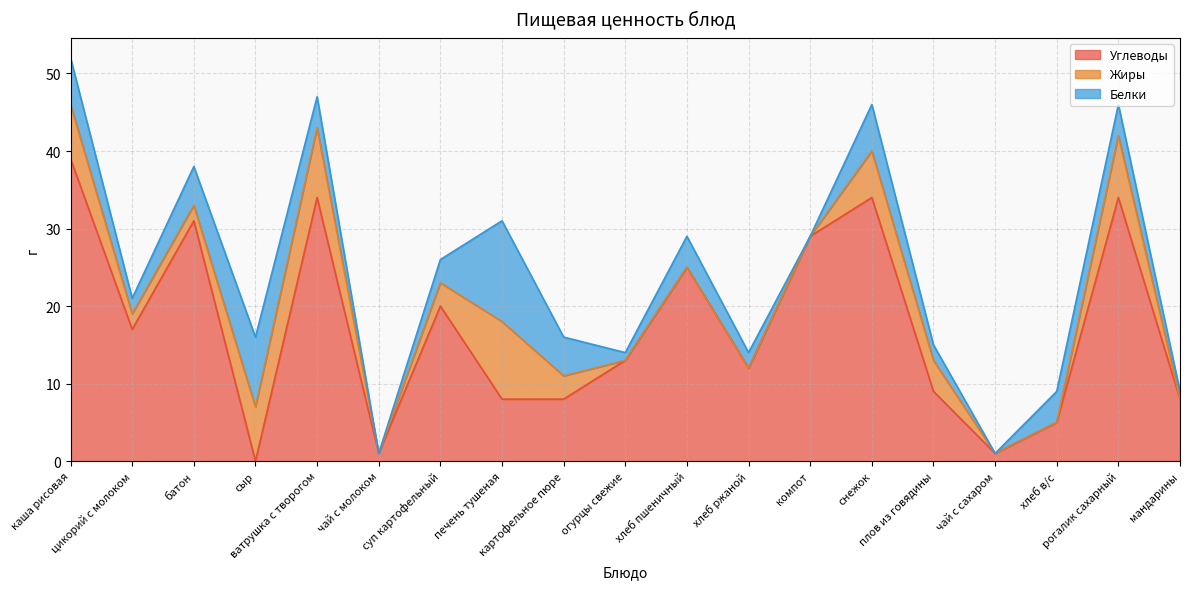

The value of Белки at суп картофельный is 3. True or false?

True